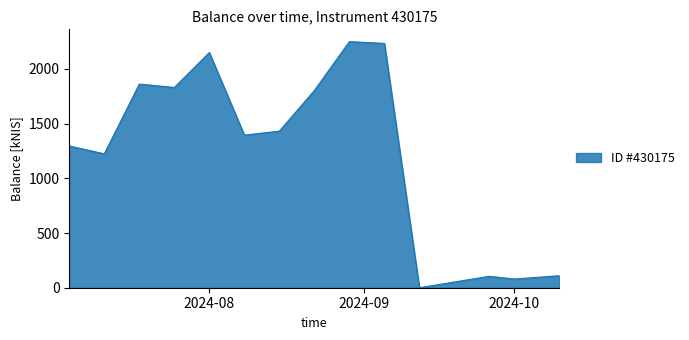

What is the difference between the maximum and minimum values?

2250.2